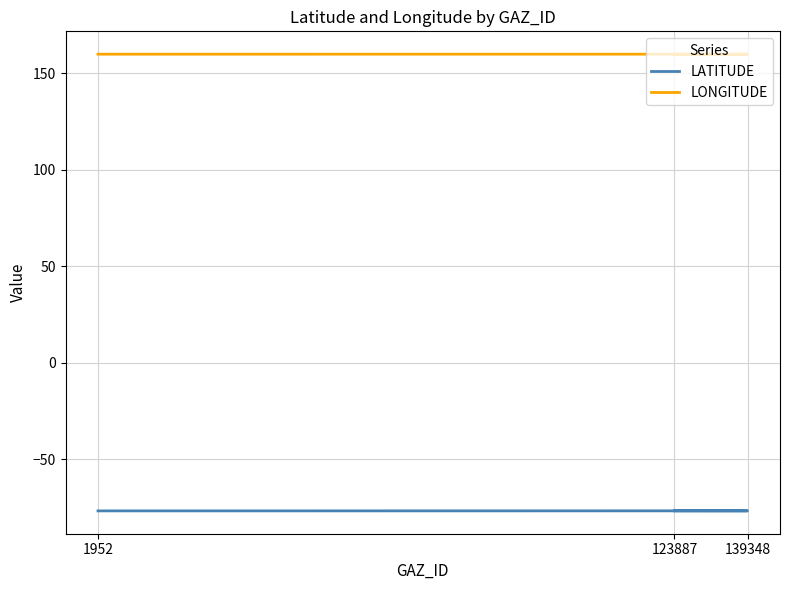

Rank the categories by LATITUDE value from lowest to highest.

1952, 139348, 123887